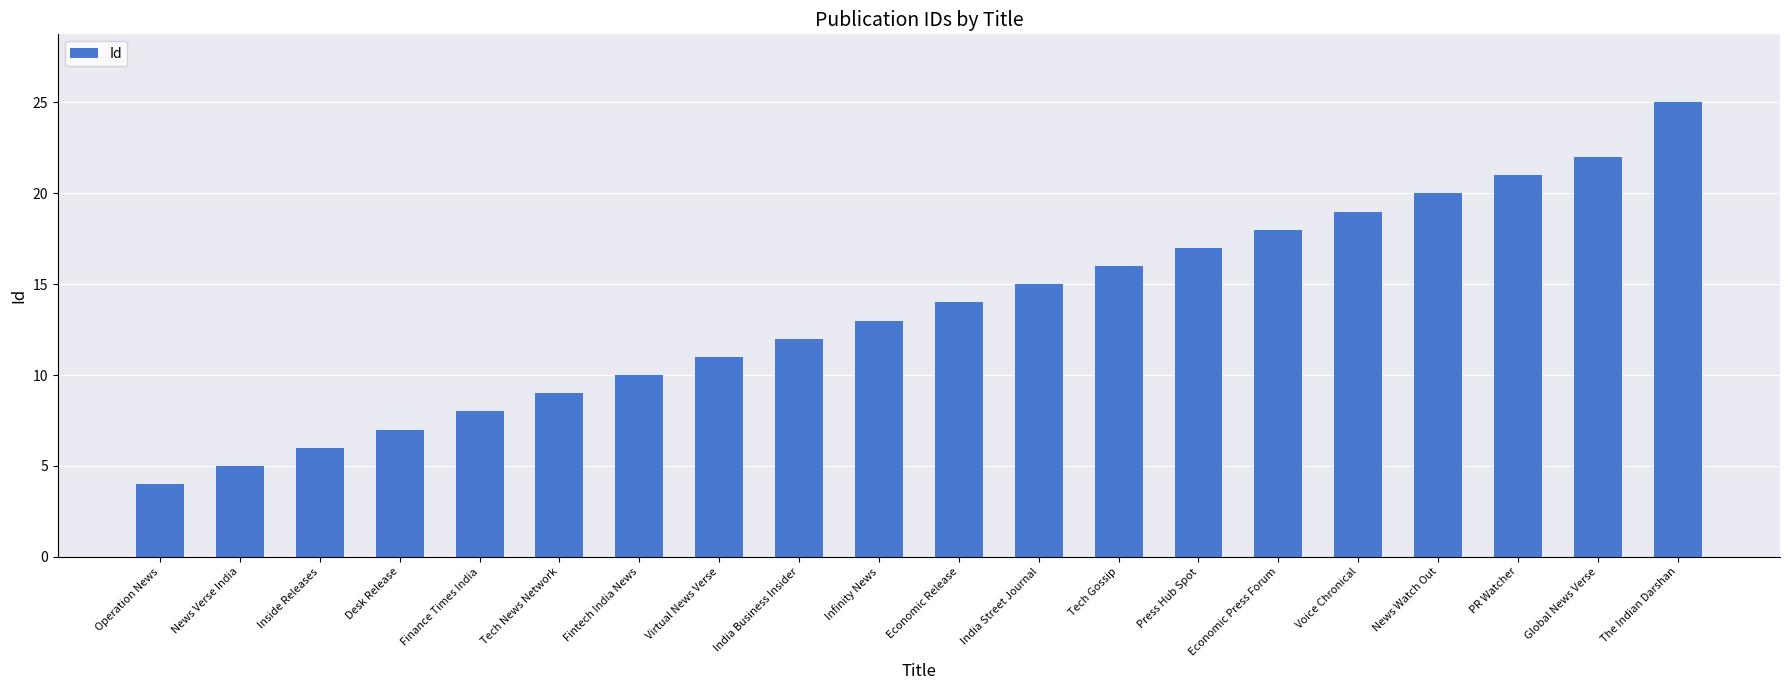

Which label corresponds to the largest value in the chart?

The Indian Darshan